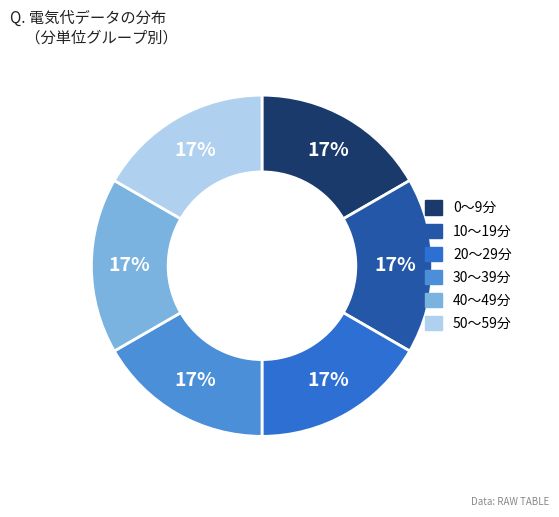

Count the number of slices in the pie.

6